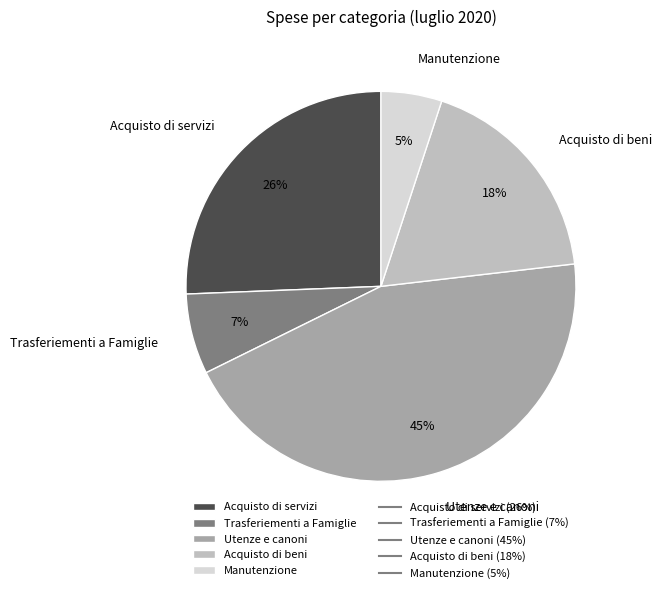

To the nearest percent, what percentage of the pie is Manutenzione?

5%